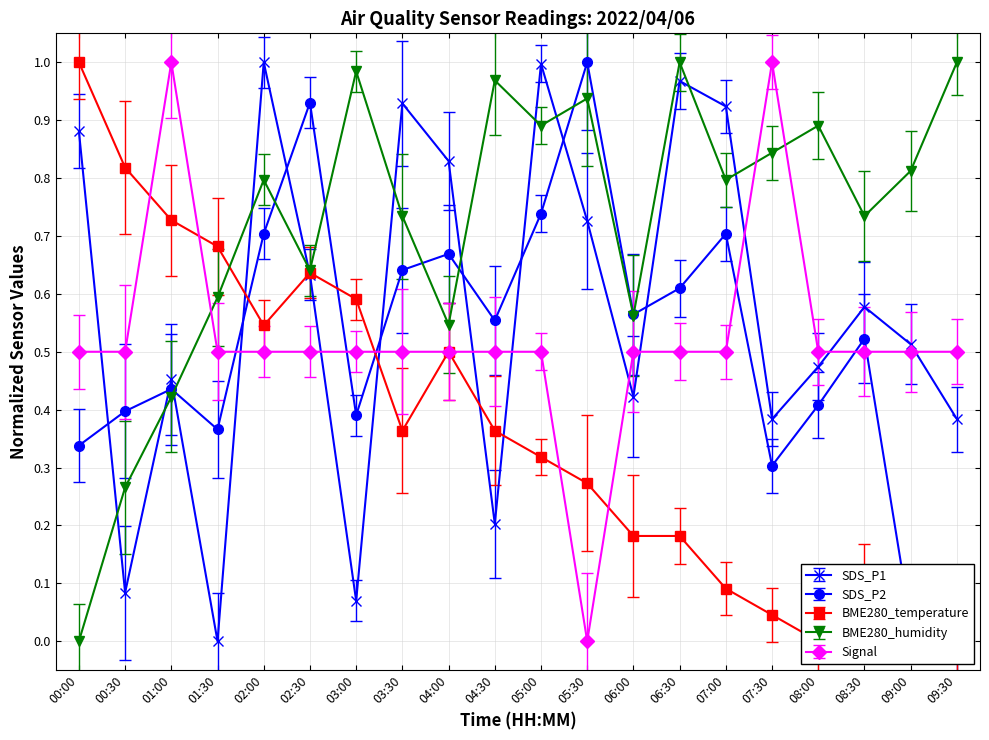

What is the total value across all series at 01:30?

2.1